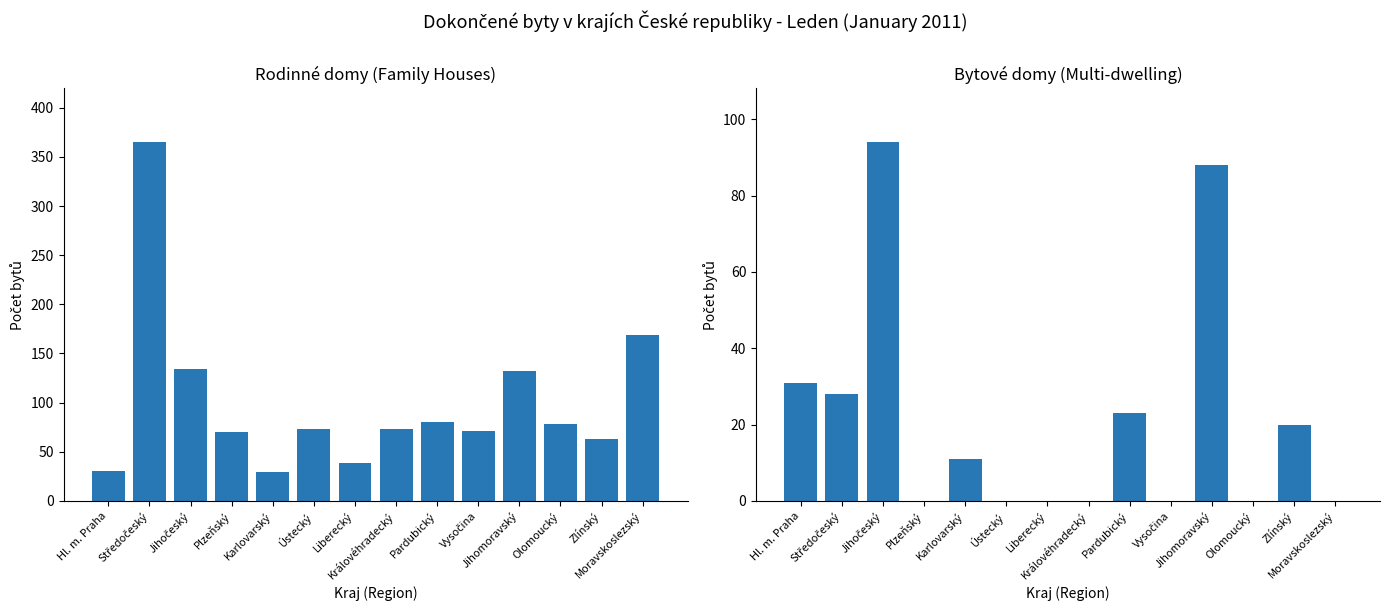

Which series changed the most between Jihočeský and Olomoucký?

Bytové domy (Multi-dwelling)